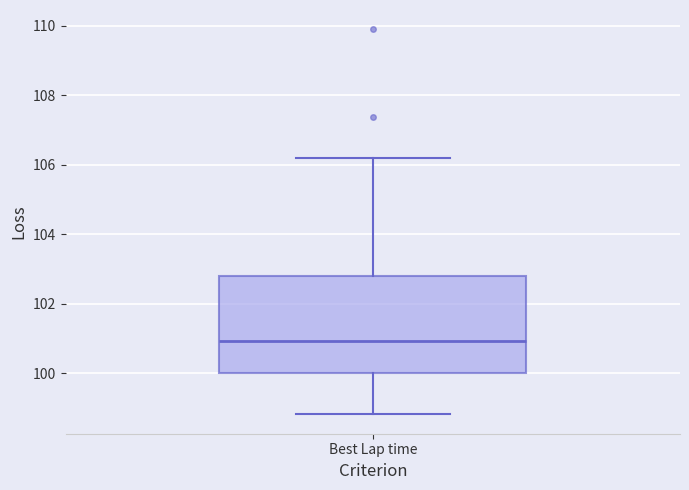

Where is the upper edge of the box for Best Lap time on the y-axis? The values are not printed on the chart, so give them approximately, as read against the axis.

102.8